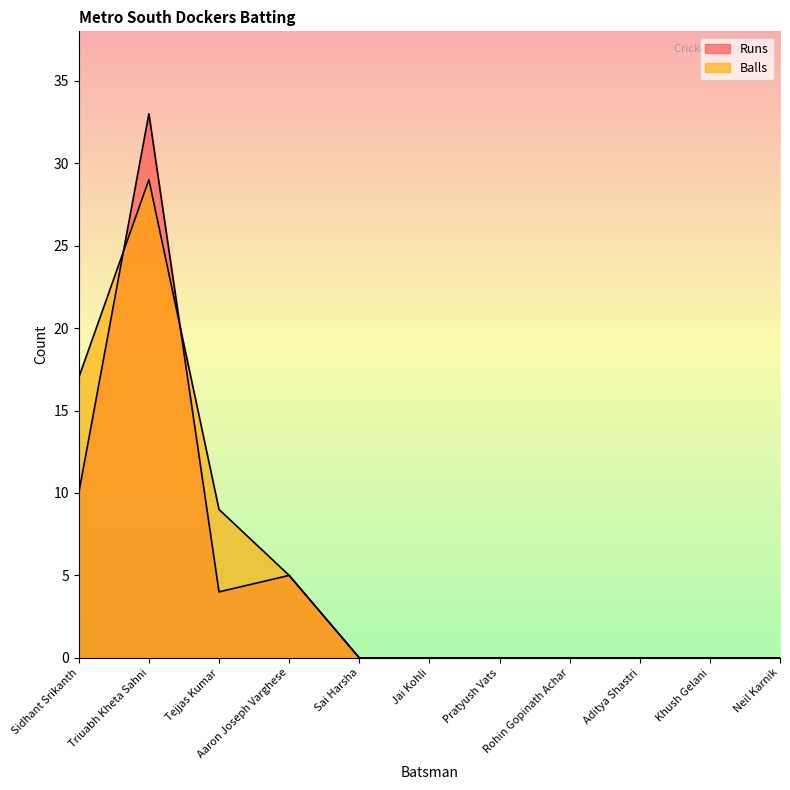

Where is the first local minimum for Runs?

Tejjas Kumar